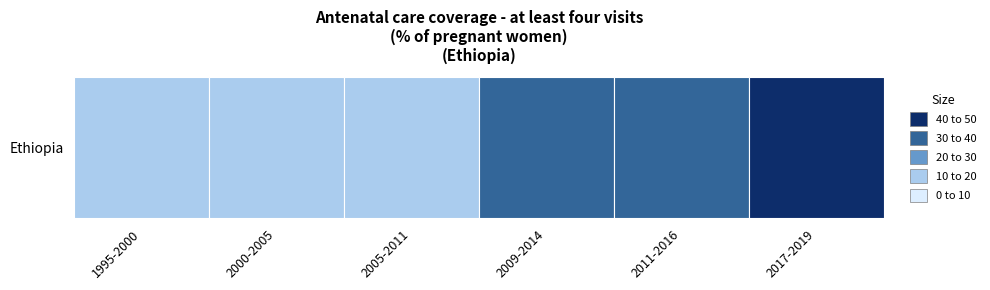

Reading left to right, what are all the values shown in this chart?

1995-2000=10.4	2000-2005=12.2	2005-2011=19.1	2009-2014=32.1	2011-2016=31.8	2017-2019=43.0